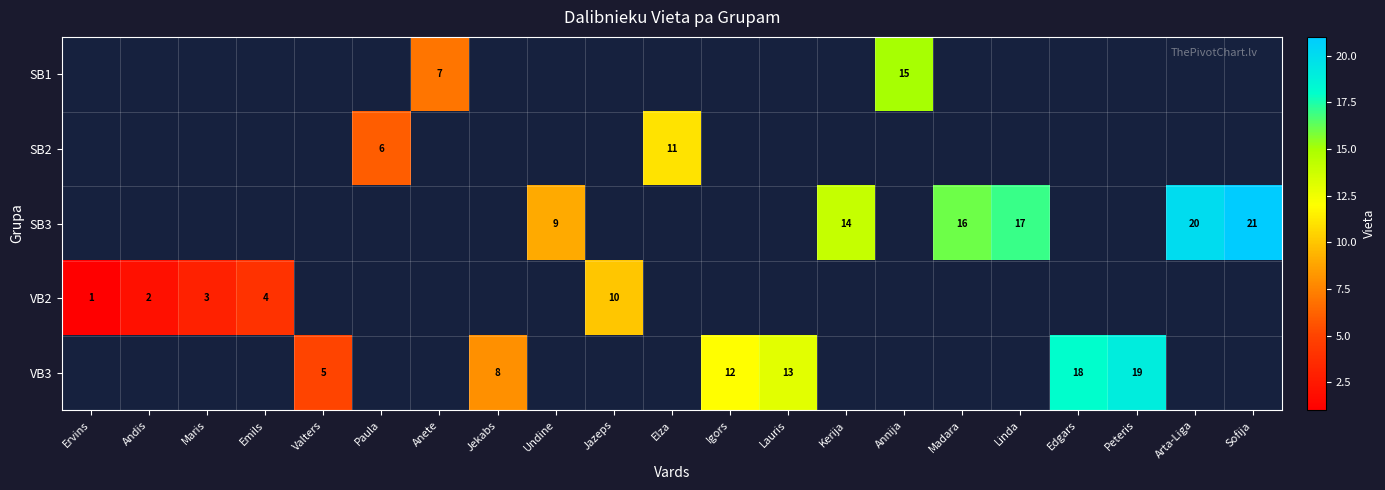

True or false: VB2 has a value of 3.3 at Andis.

False